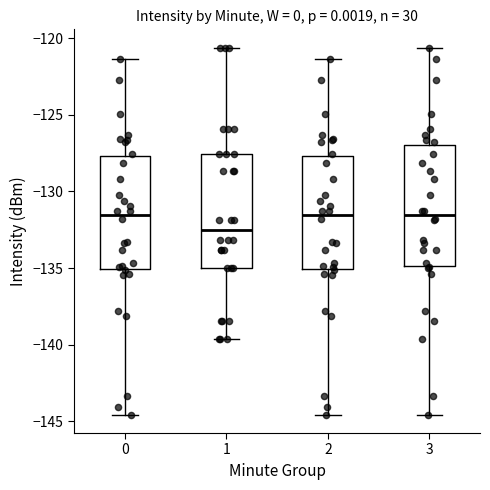

Where does the median line of the box at x = 2 sit on the y-axis? The values are not printed on the chart, so give them approximately, as read against the axis.

-131.5